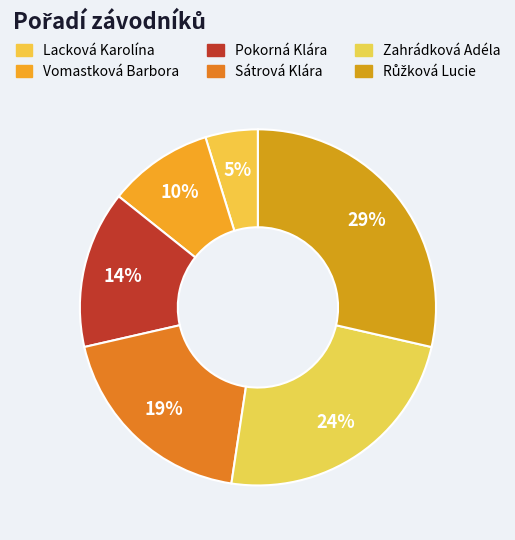

How many segments does this pie chart have?

6